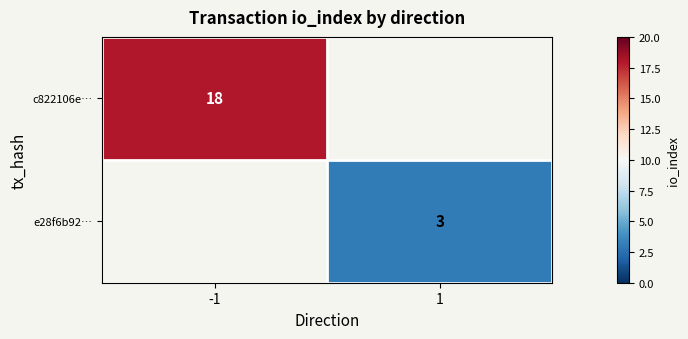

How many series are shown in this chart?

2